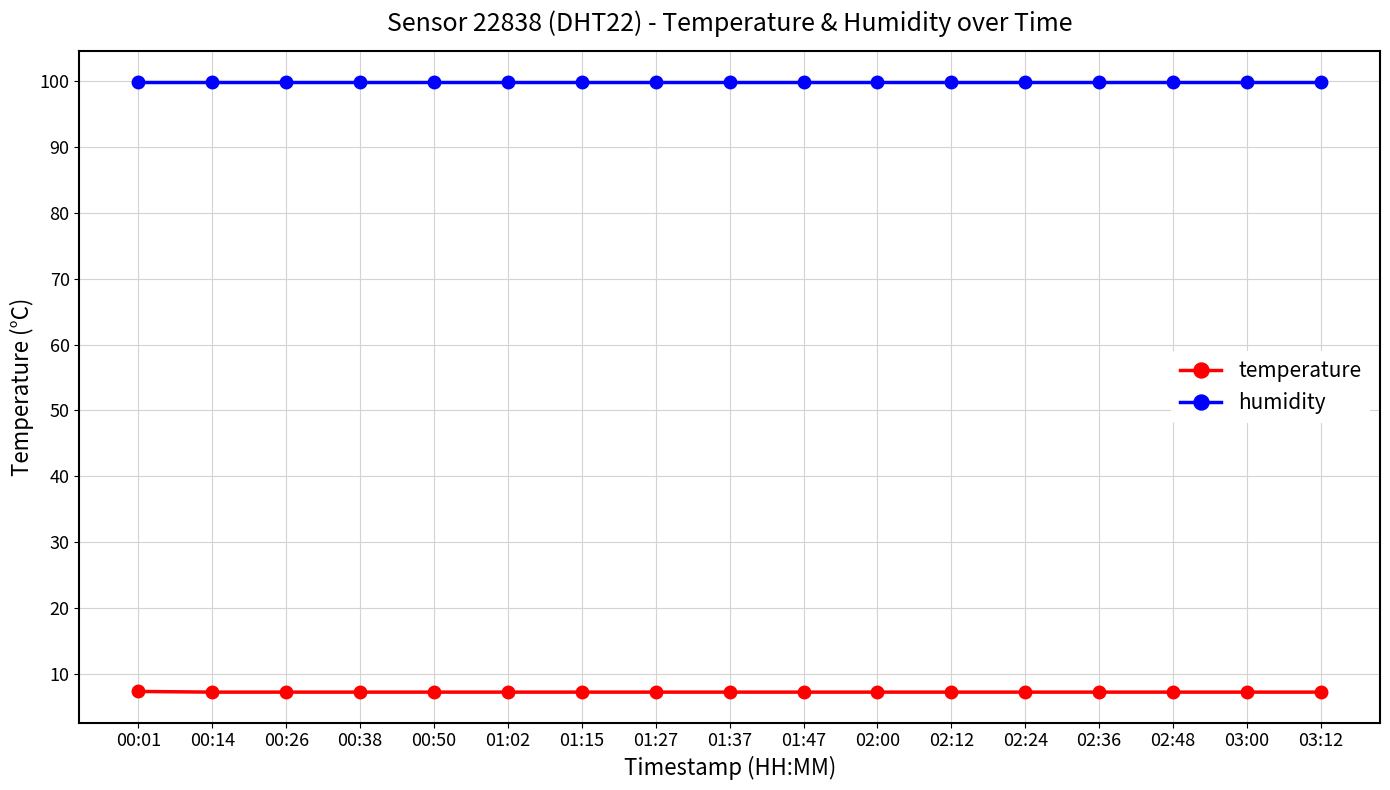

Is it true that humidity equals 99.9 at 00:14?

True